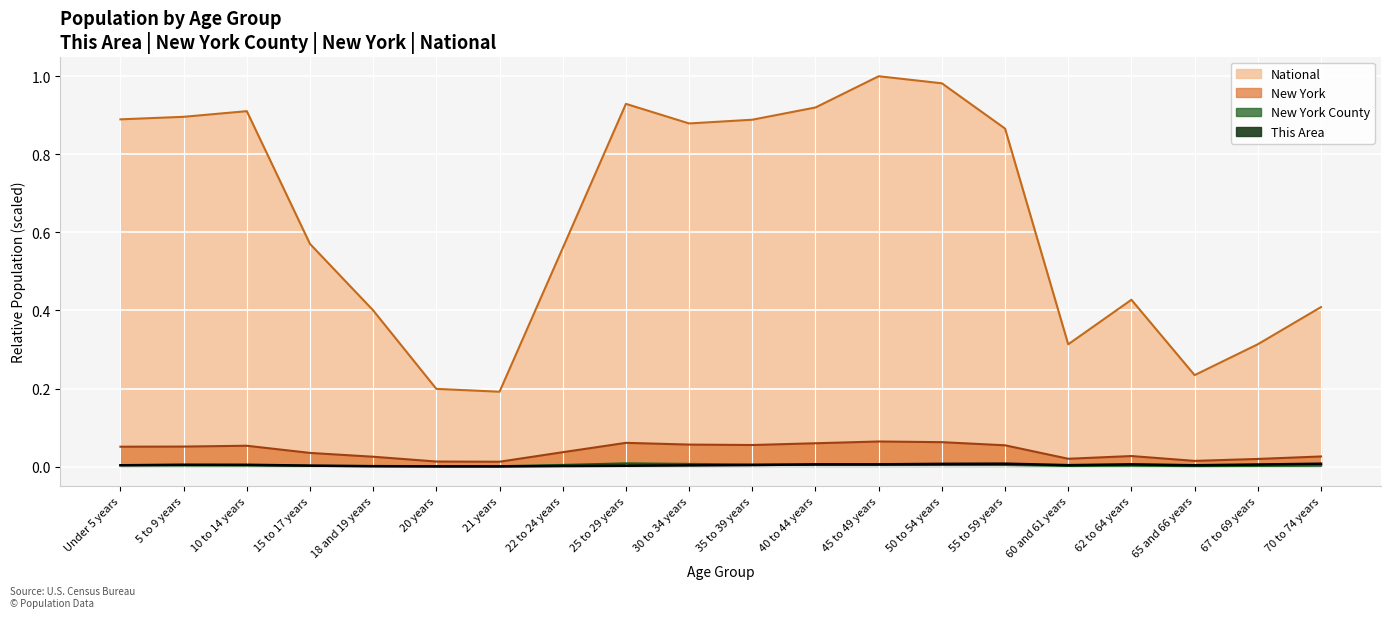

Which series has the largest total across all categories?

National